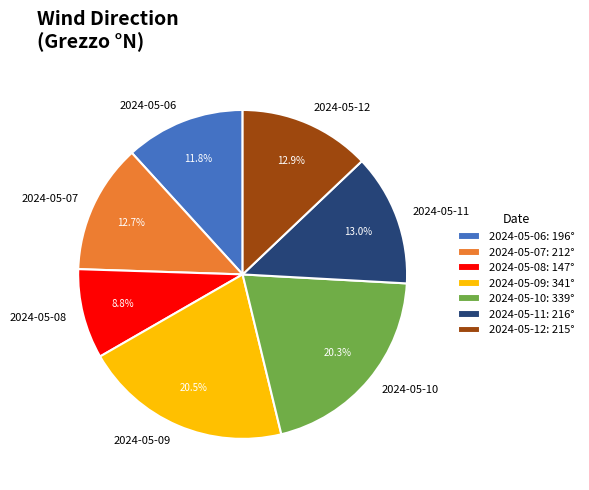

Approximately how many times larger is the value at 2024-05-12 compared to 2024-05-06?

1.1